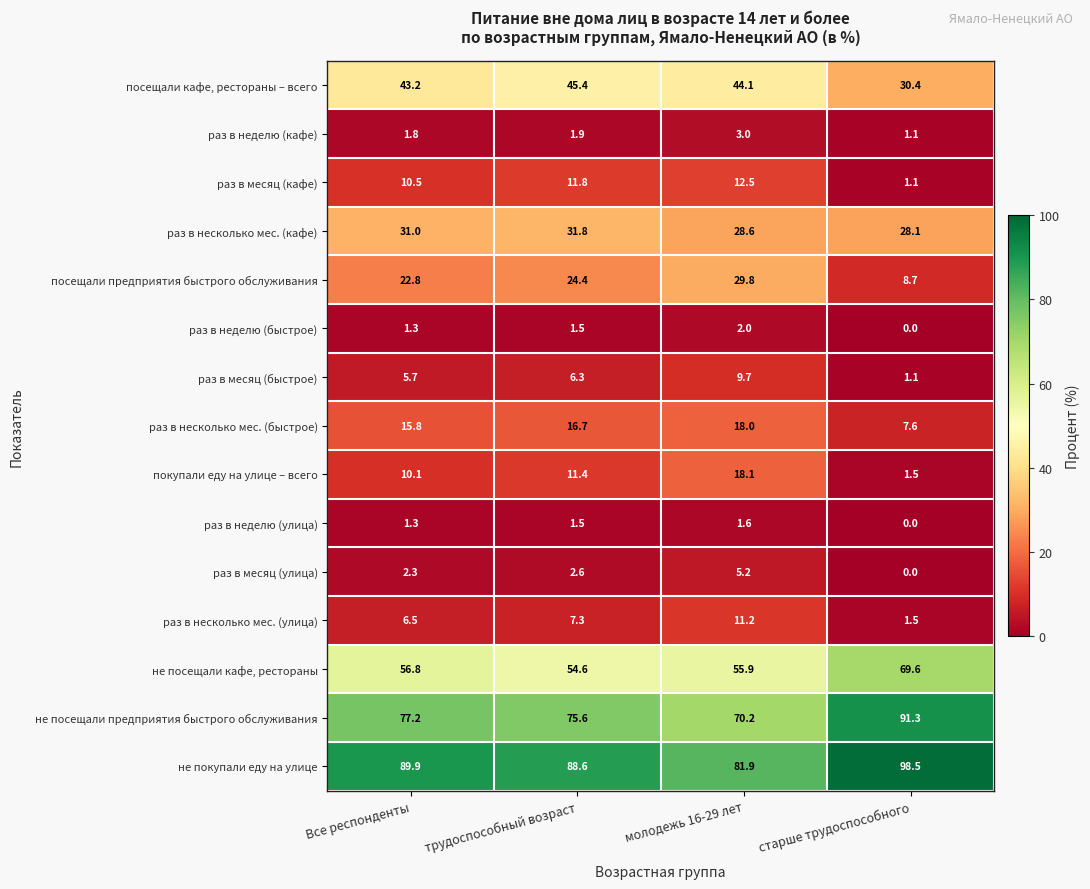

Which label corresponds to the largest value in the chart?

старше трудоспособного